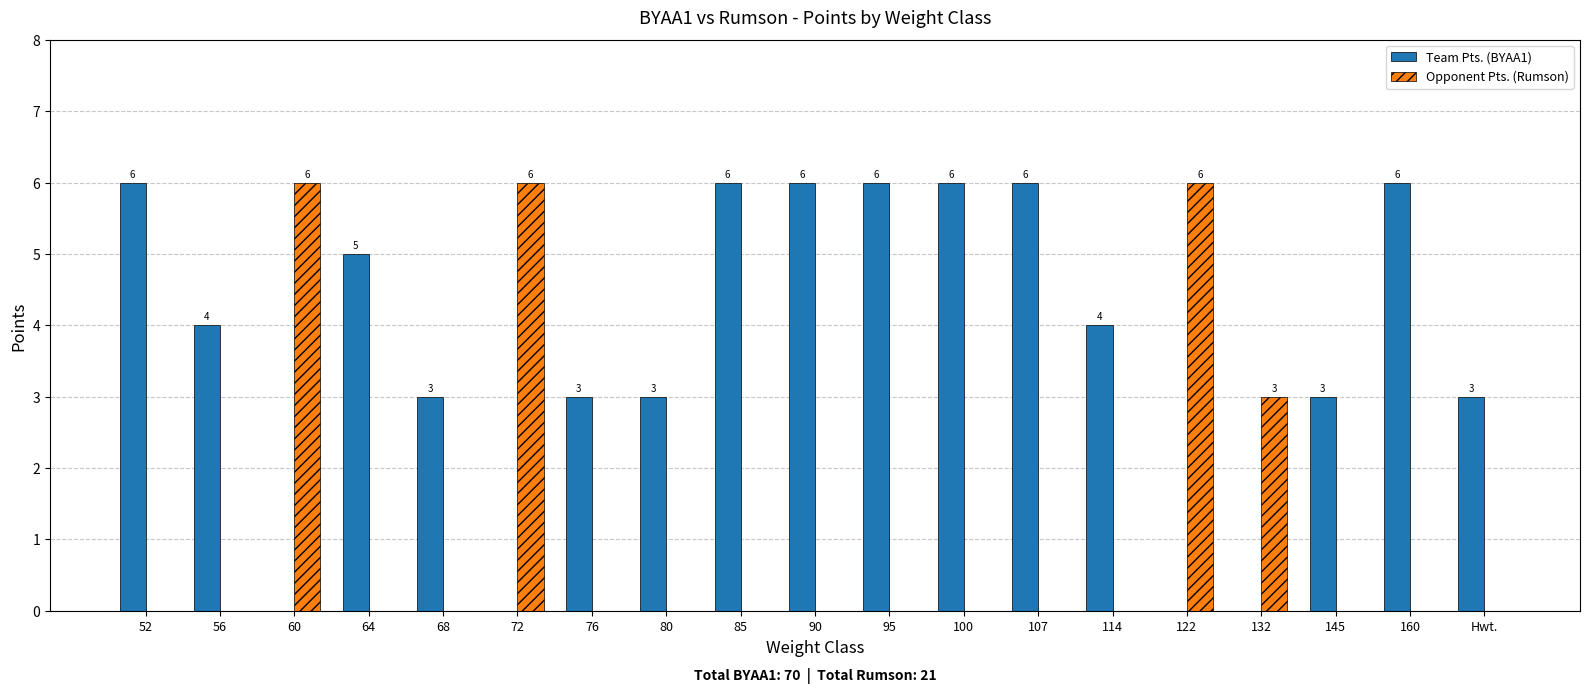

True or false: Team Pts. (BYAA1) has a value of 4 at 85.

False